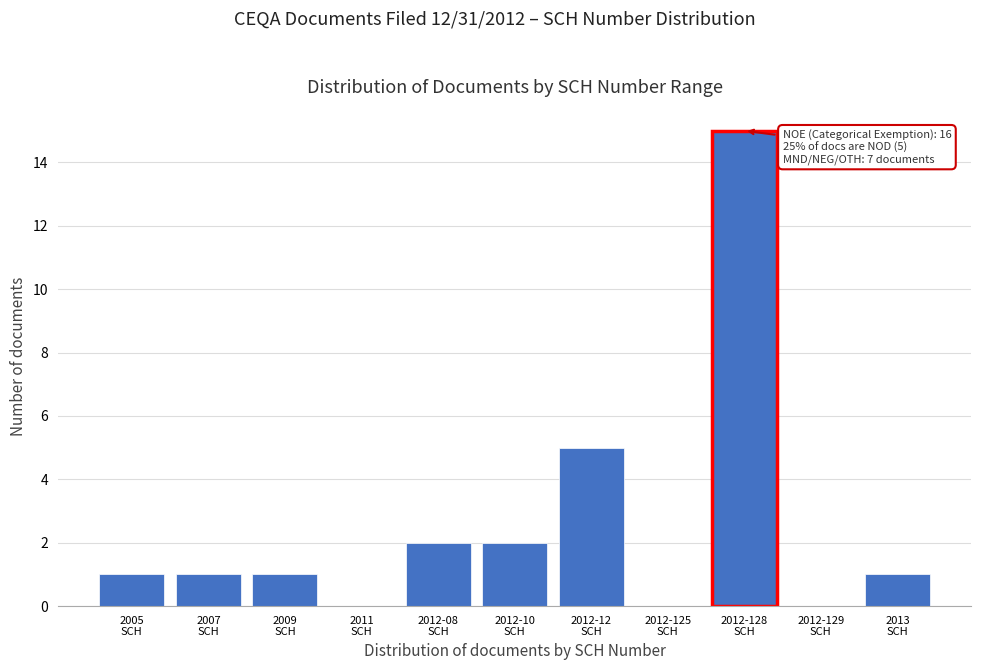

What is the greatest value displayed?

15